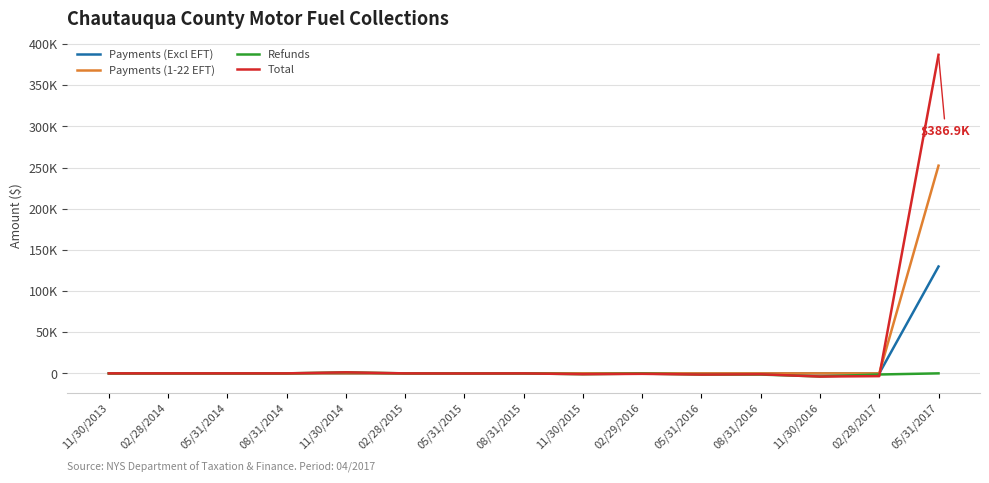

After their last crossing, which series has the higher values: Payments (Excl EFT) or Total?

Total